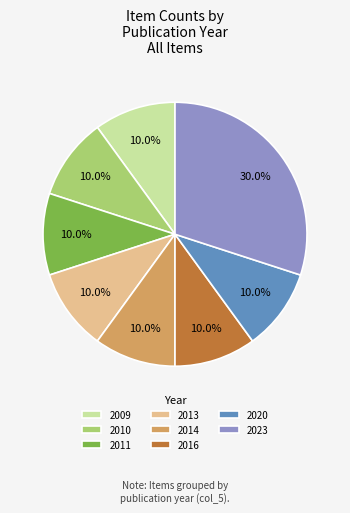

Which has a higher value, 2016 or 2023?

2023